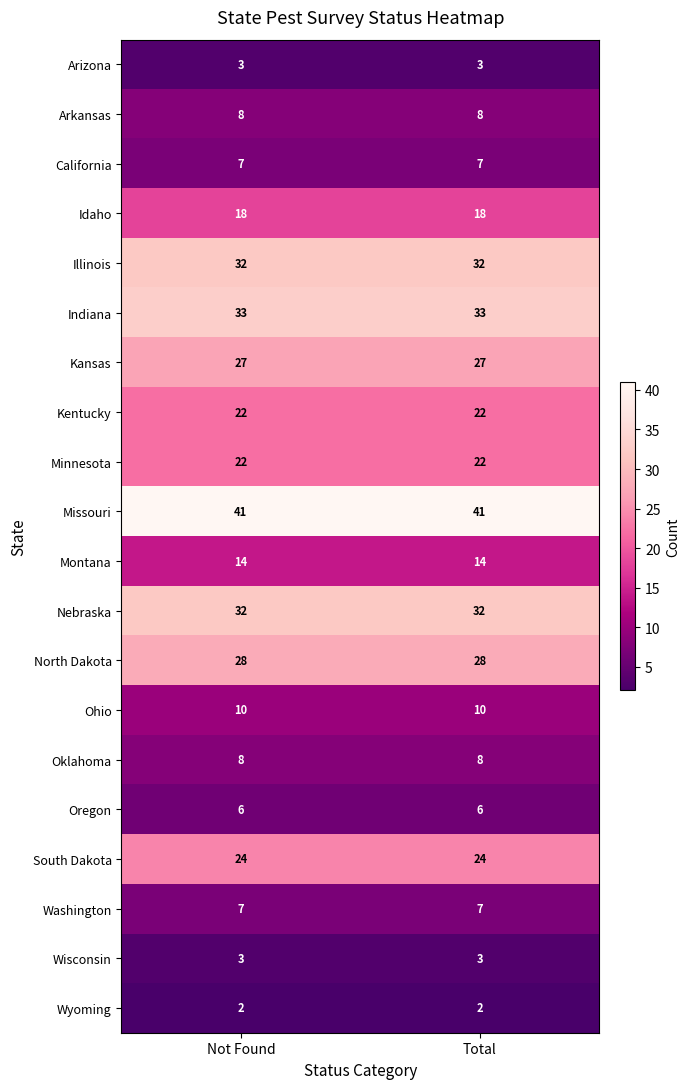

What is the spread (max minus min) of values at Not Found?

39